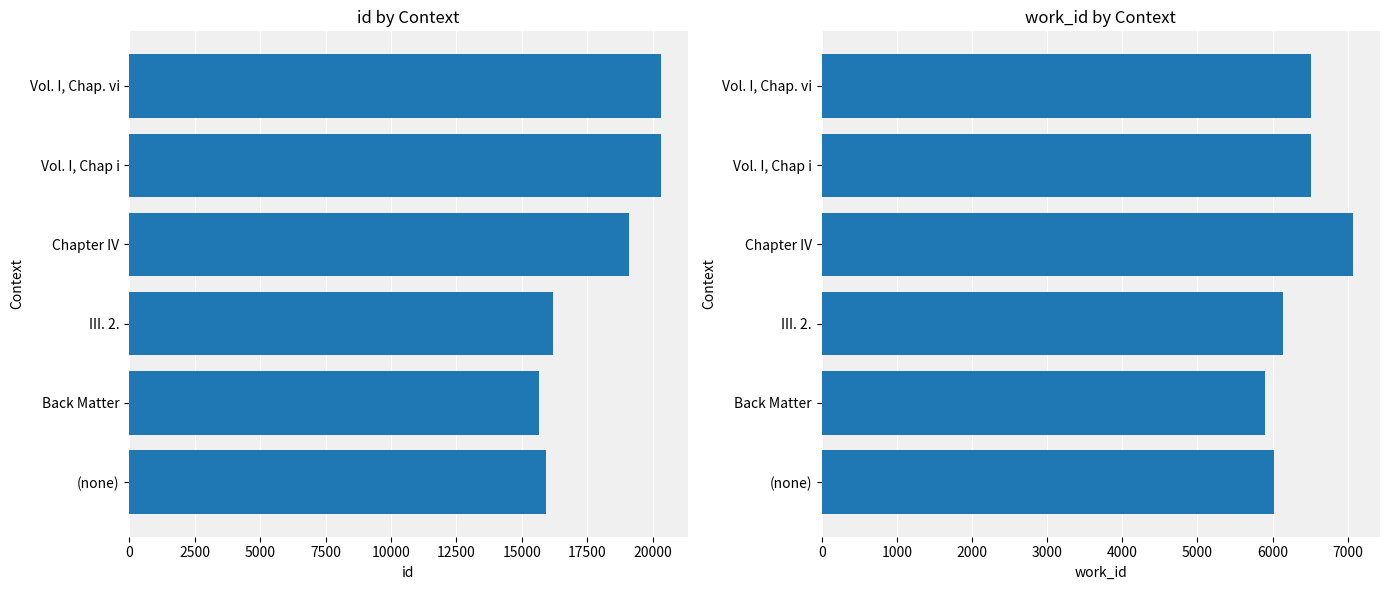

What is the smallest value displayed?

5897.0